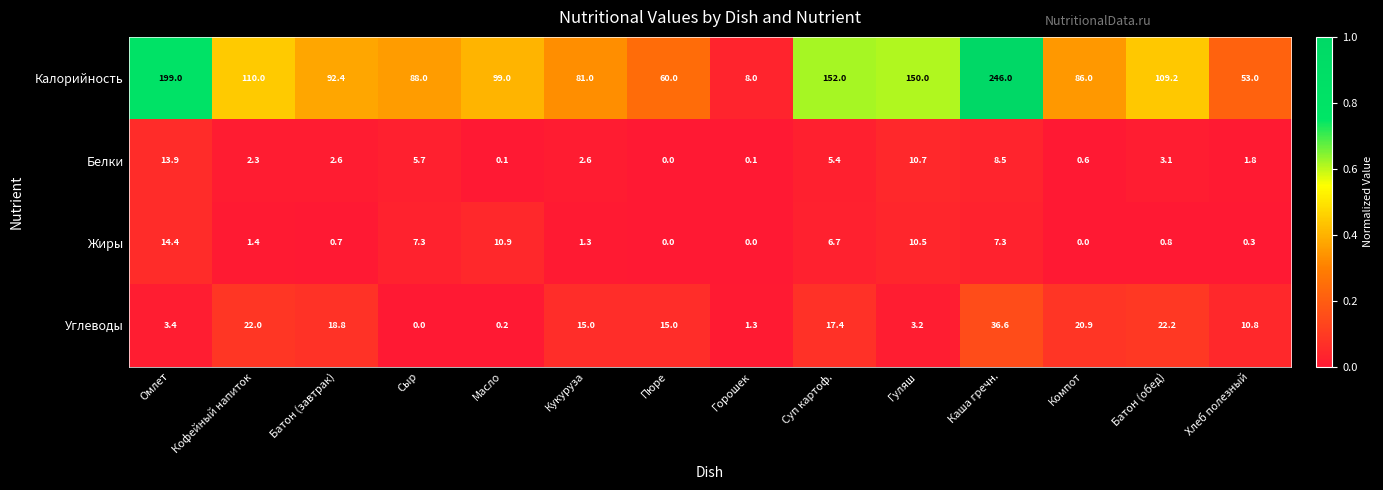

At which category is the sum across all series the highest?

Каша гречн.